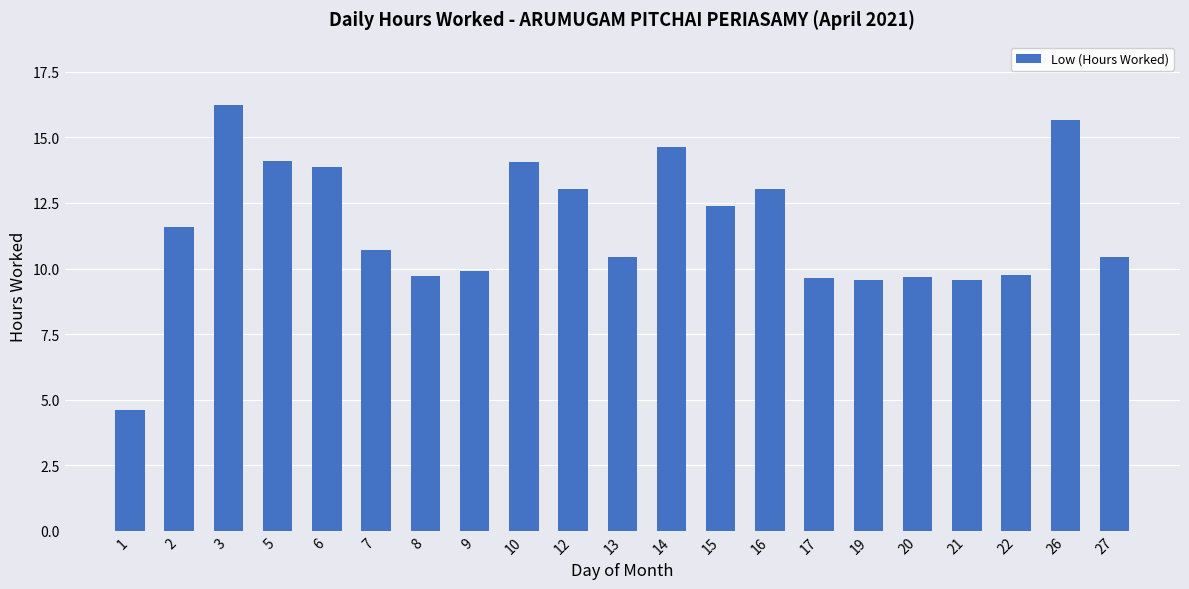

What is the average value?

11.6